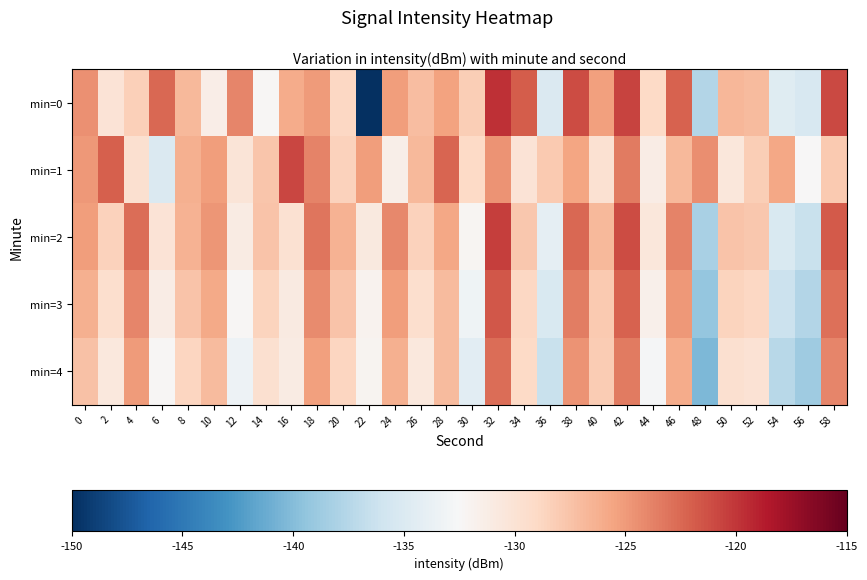

Between 48 and 30, which is larger?

30